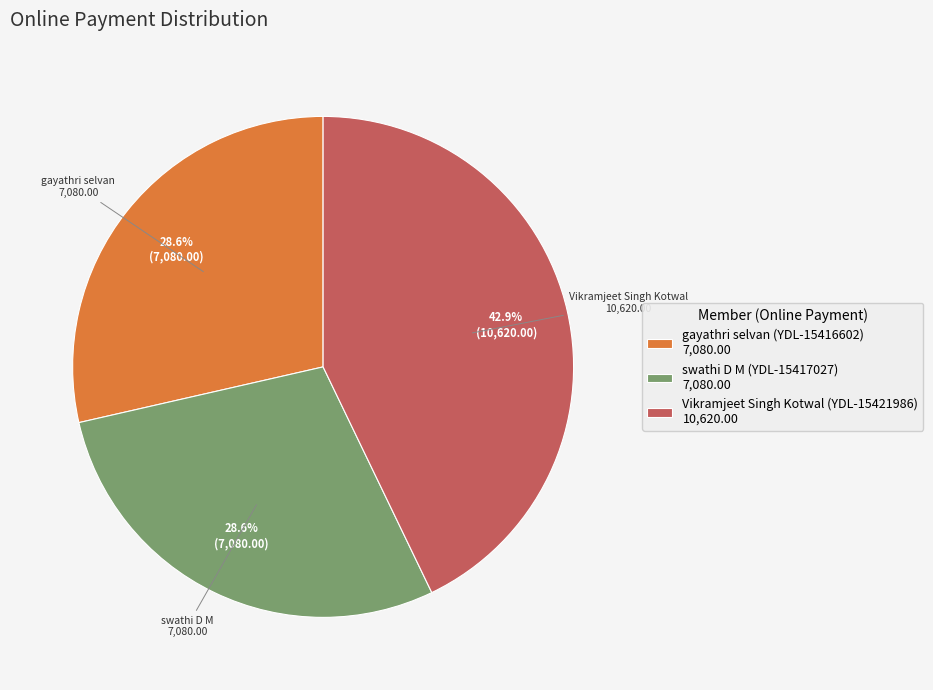

Which slice is the largest?

Vikramjeet Singh Kotwal (YDL-15421986)